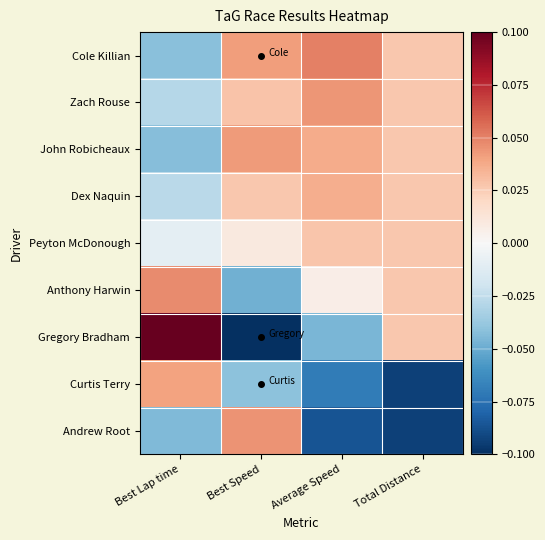

Which series has the widest spread of values?

Gregory Bradham